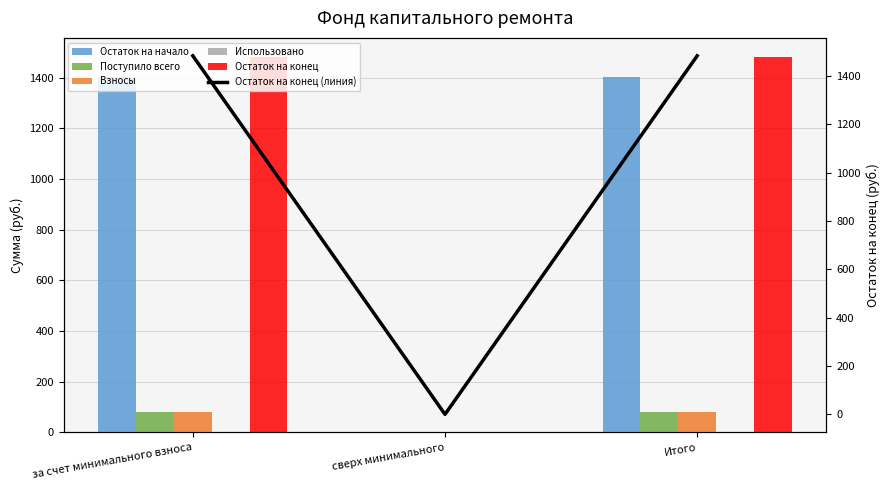

What is the label of the 1st bar from the left?

за счет минимального взноса